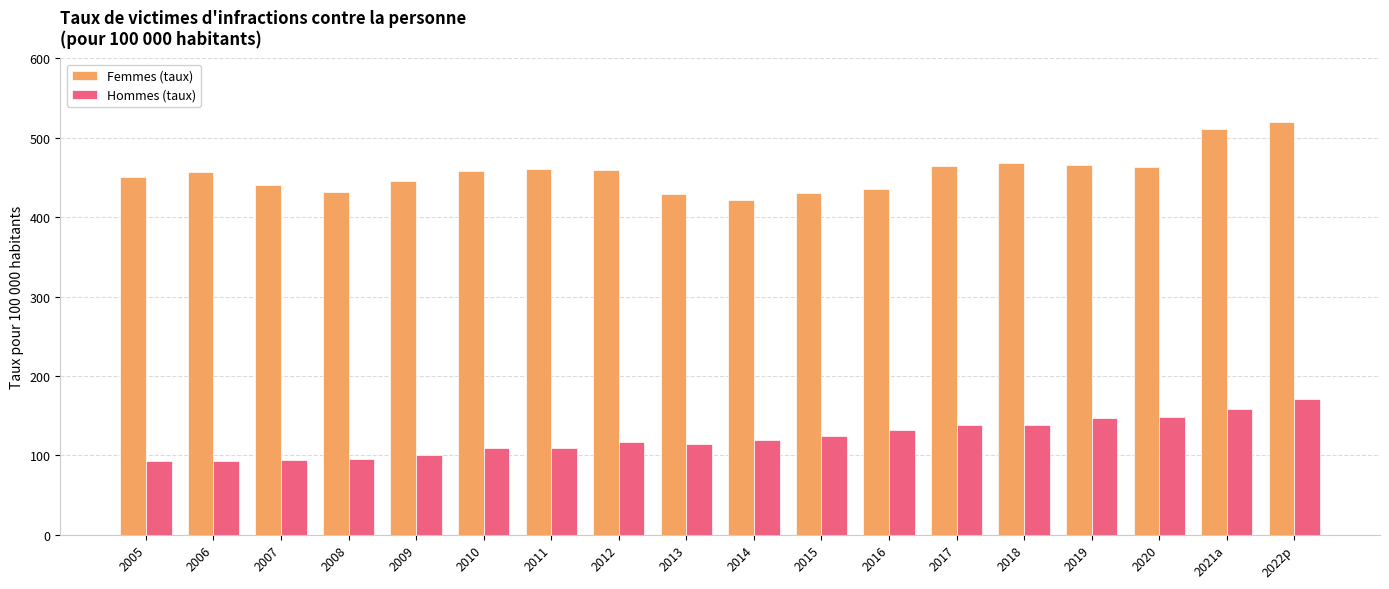

How many bars are there in each group?

2